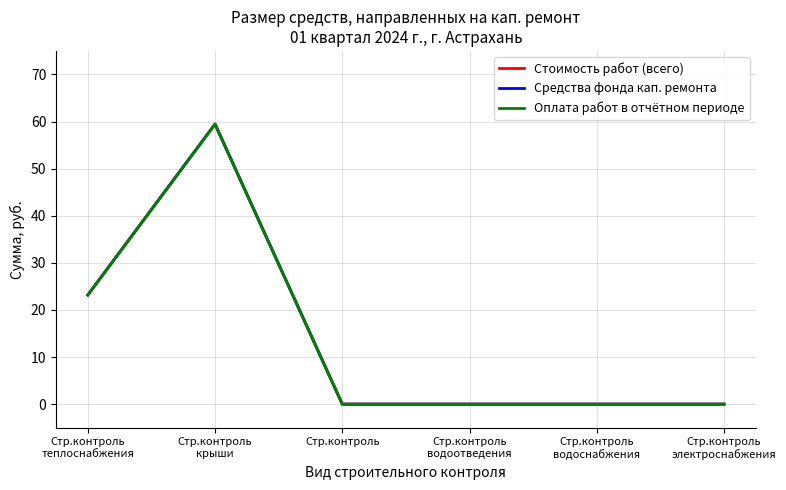

True or false: Средства фонда кап. ремонта has more than 2 points higher than both neighbors.

False